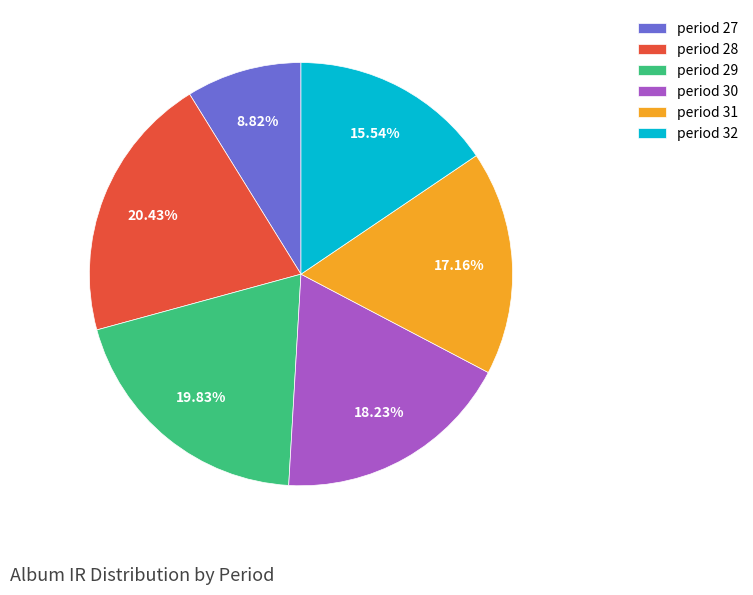

Combined, do period 28 and period 30 account for over 50%?

No